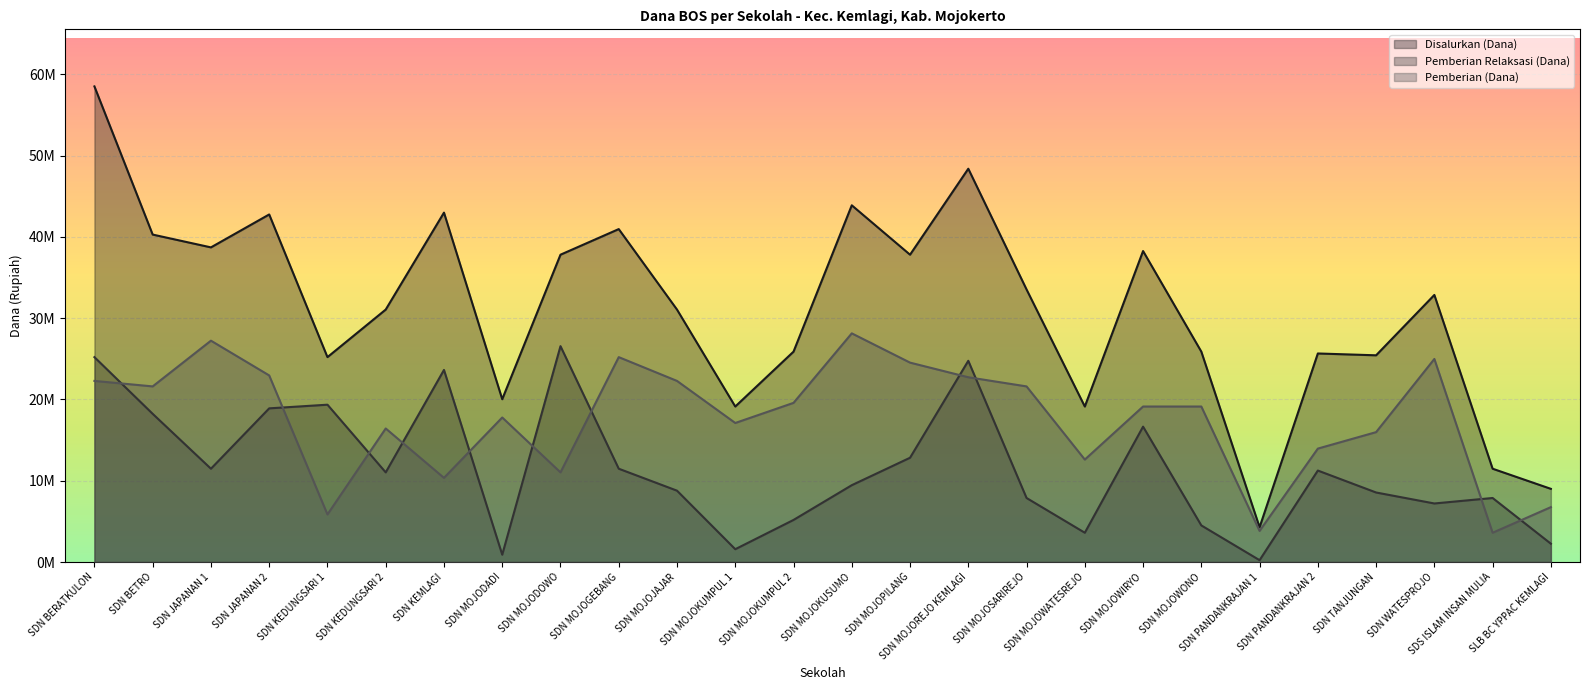

At which category does Pemberian (Dana) reach its first local valley?

SDN BETRO